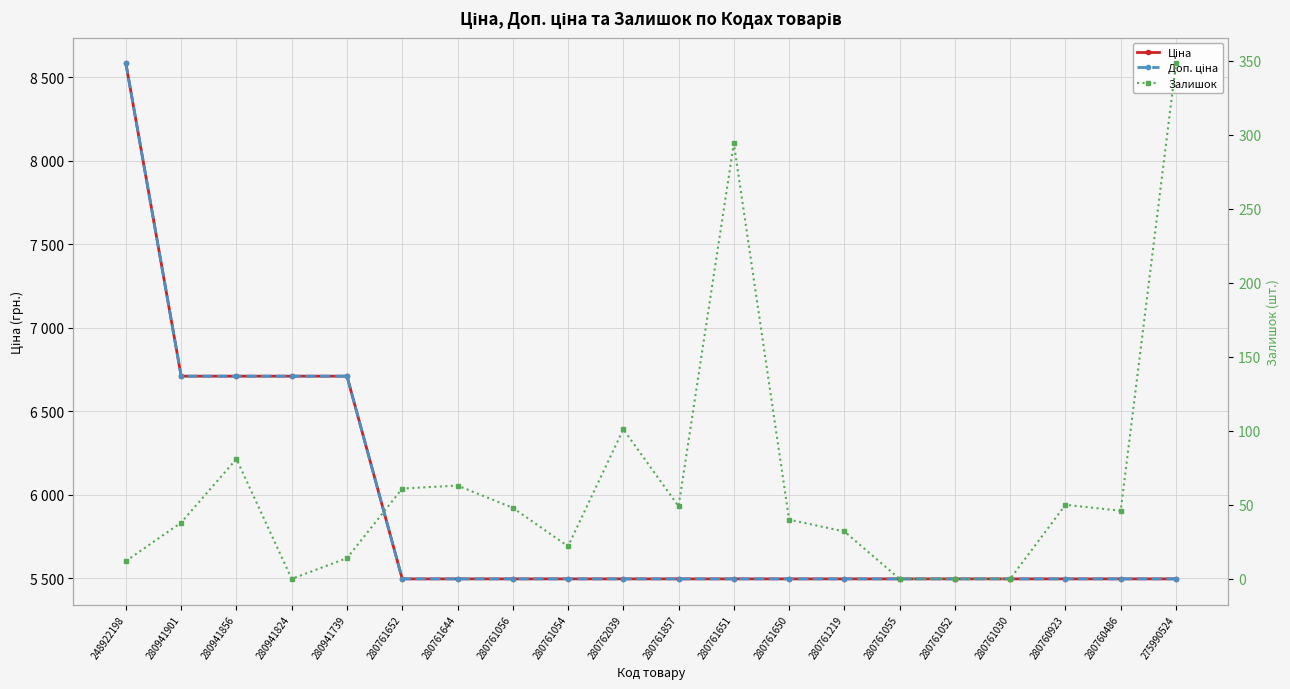

Does the chart have visible grid lines?

Yes